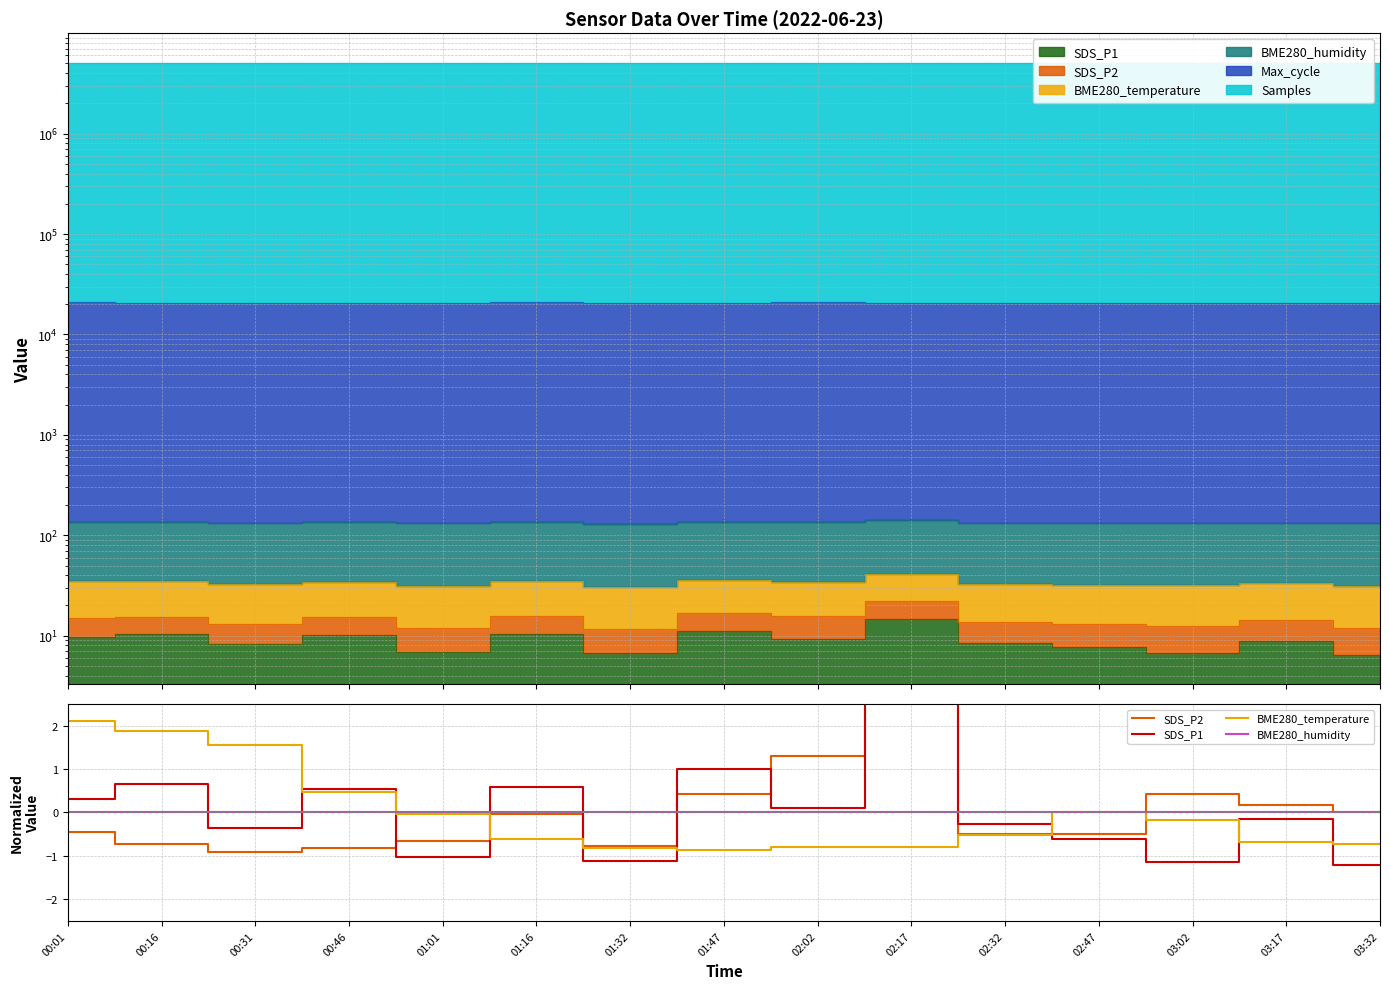

At which category is the sum across all series the highest?

02:17